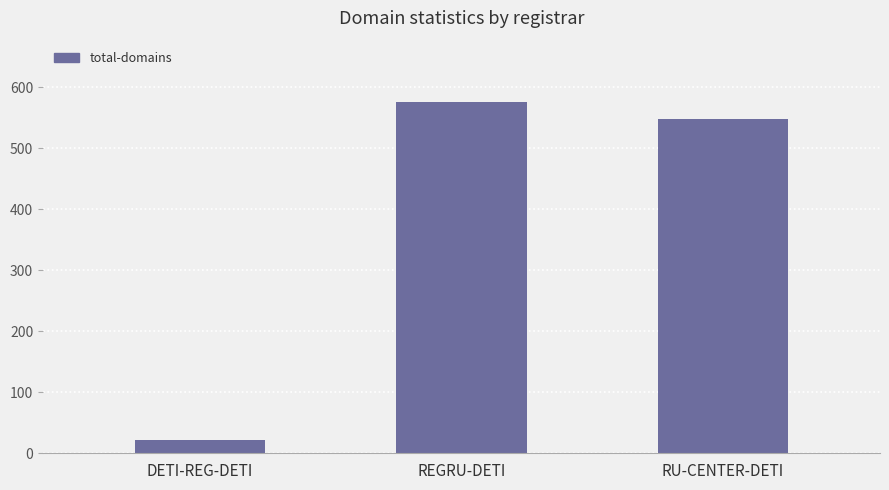

Where is the data nearest to the value 298?

RU-CENTER-DETI